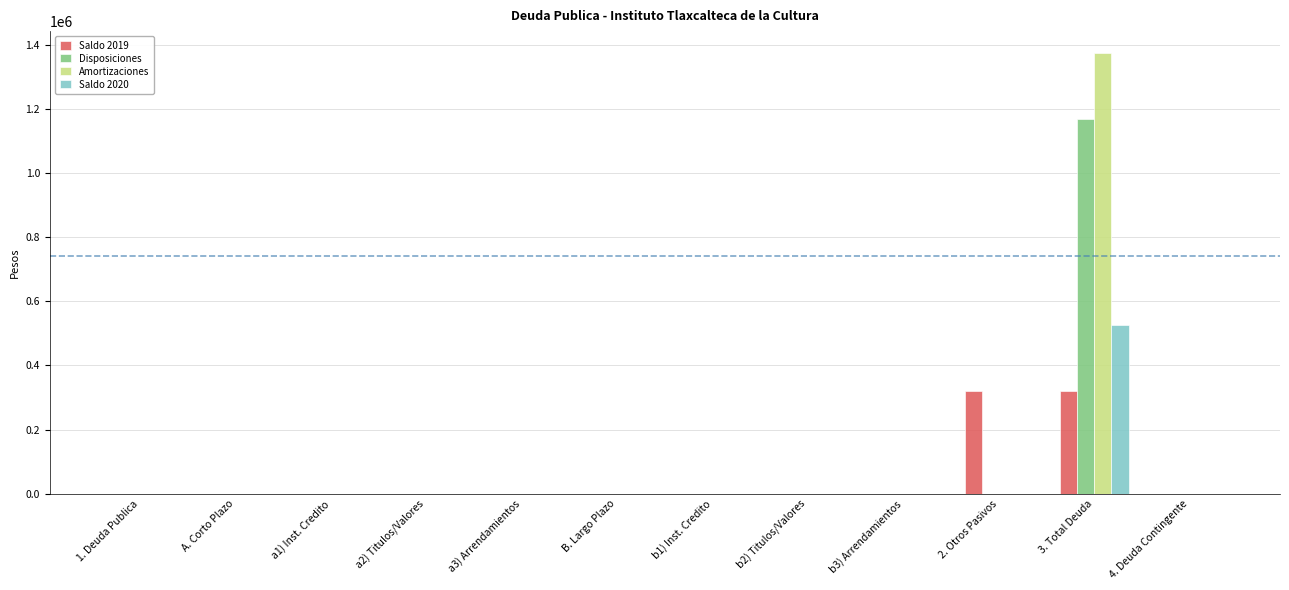

What is the maximum value shown in the chart?

1373815